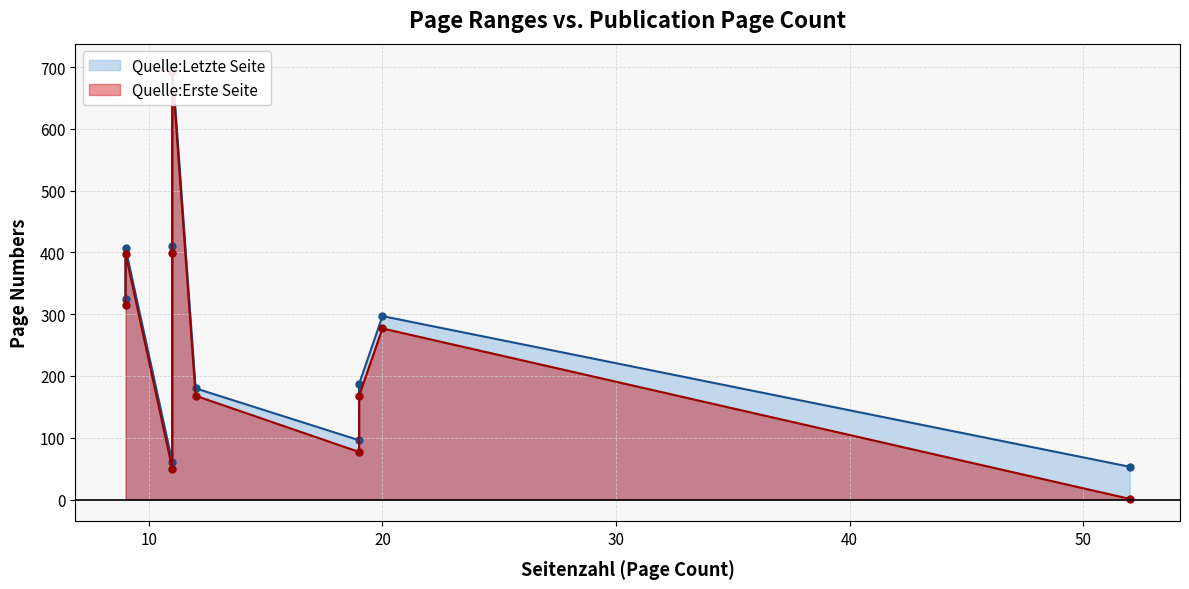

Does the chart display data point markers on the line(s)?

Yes